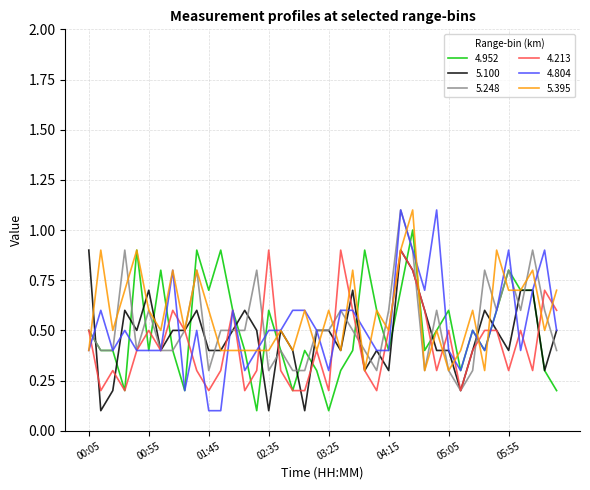

At how many categories does at least one series exceed 0?

40